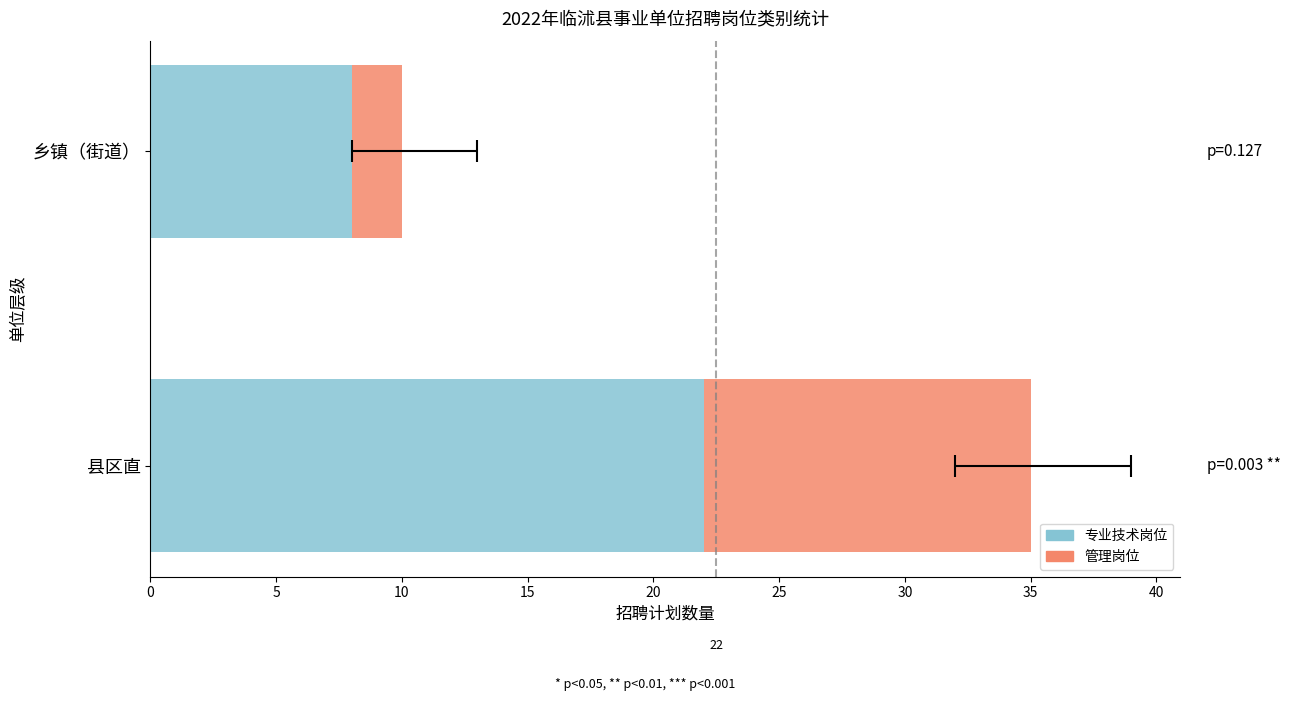

Count the 管理岗位 values in the range 2 to 13.

2